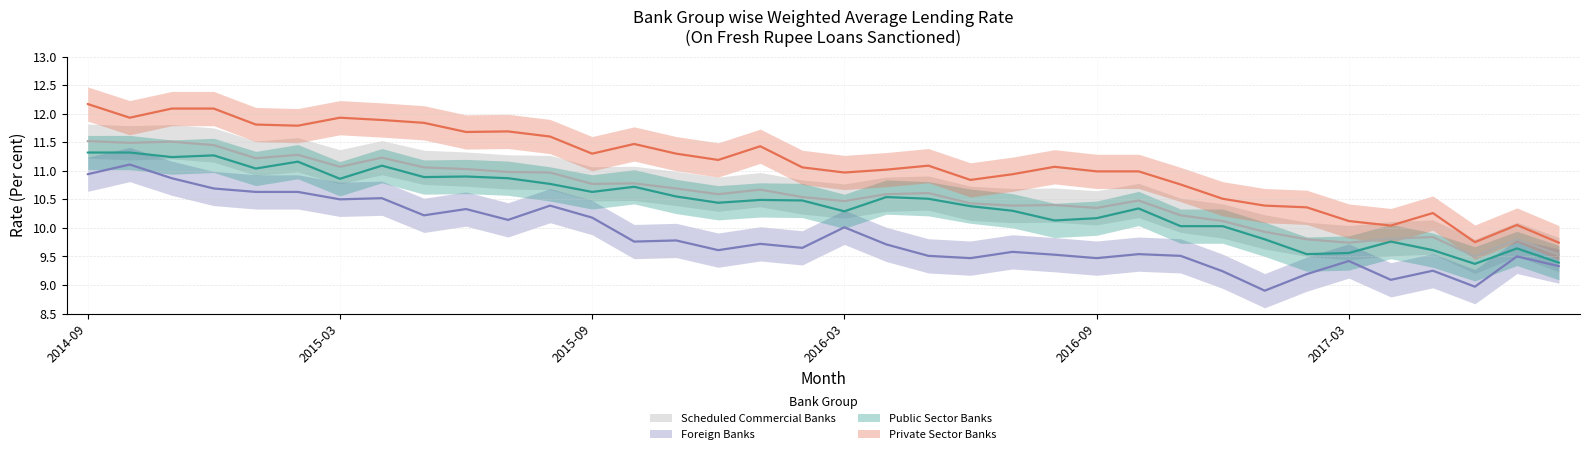

Reading left to right, transcribe all the data shown in this chart.

Public Sector Banks: 2014-09=11.3	2014-10=11.3	2014-11=11.2	2014-12=11.3	2015-01=11.0	2015-02=11.2	2015-03=10.9	2015-04=11.1	2015-05=10.9	2015-06=10.9	2015-07=10.9	2015-08=10.8	2015-09=10.6	2015-10=10.7	2015-11=10.6	2015-12=10.4	2016-01=10.5	2016-02=10.5	2016-03=10.3	2016-04=10.5	2016-05=10.5	2016-06=10.4	2016-07=10.3	2016-08=10.1	2016-09=10.2	2016-10=10.3	2016-11=10.0	2016-12=10.0	2017-01=9.8	2017-02=9.5	2017-03=9.6	2017-04=9.8	2017-05=9.6	2017-06=9.4	2017-07=9.6	2017-08=9.4
Private Sector Banks: 2014-09=12.2	2014-10=11.9	2014-11=12.1	2014-12=12.1	2015-01=11.8	2015-02=11.8	2015-03=11.9	2015-04=11.9	2015-05=11.8	2015-06=11.7	2015-07=11.7	2015-08=11.6	2015-09=11.3	2015-10=11.5	2015-11=11.3	2015-12=11.2	2016-01=11.4	2016-02=11.1	2016-03=11.0	2016-04=11.0	2016-05=11.1	2016-06=10.8	2016-07=10.9	2016-08=11.1	2016-09=11.0	2016-10=11.0	2016-11=10.8	2016-12=10.5	2017-01=10.4	2017-02=10.4	2017-03=10.1	2017-04=10.0	2017-05=10.3	2017-06=9.8	2017-07=10.1	2017-08=9.7
Foreign Banks: 2014-09=10.9	2014-10=11.1	2014-11=10.9	2014-12=10.7	2015-01=10.6	2015-02=10.6	2015-03=10.5	2015-04=10.5	2015-05=10.2	2015-06=10.3	2015-07=10.1	2015-08=10.4	2015-09=10.2	2015-10=9.8	2015-11=9.8	2015-12=9.6	2016-01=9.7	2016-02=9.7	2016-03=10.0	2016-04=9.7	2016-05=9.5	2016-06=9.5	2016-07=9.6	2016-08=9.5	2016-09=9.5	2016-10=9.5	2016-11=9.5	2016-12=9.2	2017-01=8.9	2017-02=9.2	2017-03=9.4	2017-04=9.1	2017-05=9.2	2017-06=9.0	2017-07=9.5	2017-08=9.3
Scheduled Commercial Banks: 2014-09=11.5	2014-10=11.5	2014-11=11.5	2014-12=11.4	2015-01=11.2	2015-02=11.3	2015-03=11.1	2015-04=11.2	2015-05=11.1	2015-06=11.0	2015-07=11.0	2015-08=11.0	2015-09=10.8	2015-10=10.8	2015-11=10.7	2015-12=10.6	2016-01=10.7	2016-02=10.5	2016-03=10.5	2016-04=10.6	2016-05=10.6	2016-06=10.4	2016-07=10.4	2016-08=10.4	2016-09=10.3	2016-10=10.5	2016-11=10.2	2016-12=10.1	2017-01=9.9	2017-02=9.8	2017-03=9.7	2017-04=9.8	2017-05=9.8	2017-06=9.5	2017-07=9.8	2017-08=9.5